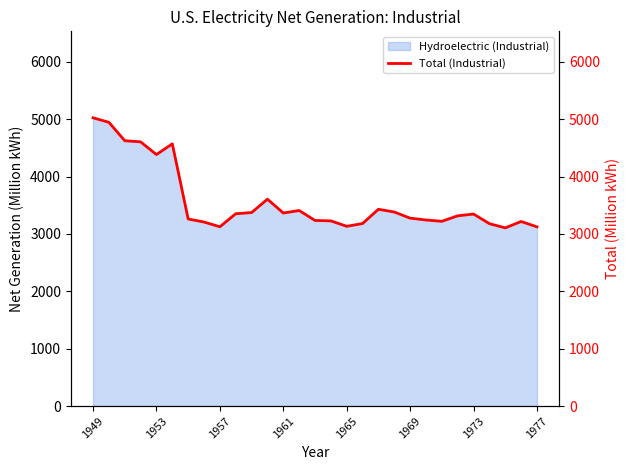

What is the average value?

3568.3